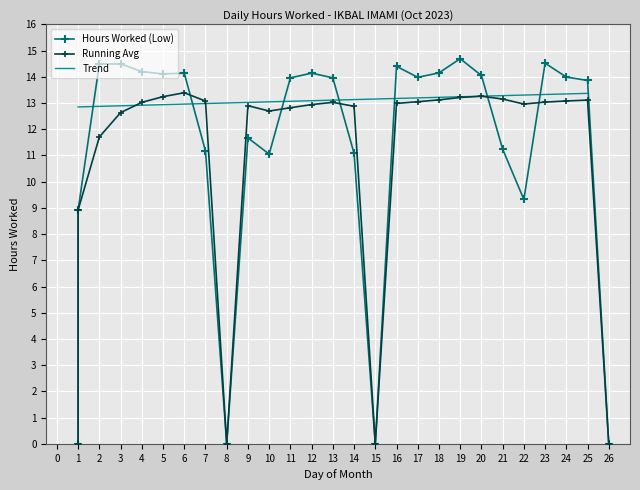

What is the change in value from 1 to 9?

+2.8